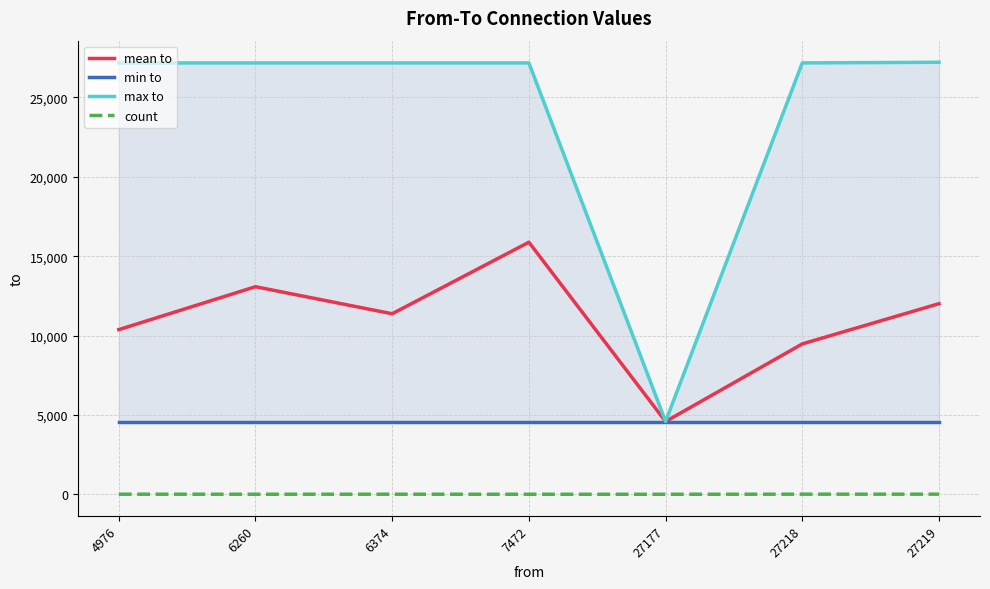

Reading right to left, what are all the values shown in this chart?

mean to: 12008.7	9473.8	4584.0	15880.5	11373.2	13077.7	10373.4
min to: 4584.0	4584.0	4584.0	4584.0	4584.0	4584.0	4584.0
max to: 27218.0	27177.0	4584.0	27177.0	27177.0	27177.0	27177.0
count: 7.0	6.0	1.0	2.0	4.0	3.0	5.0